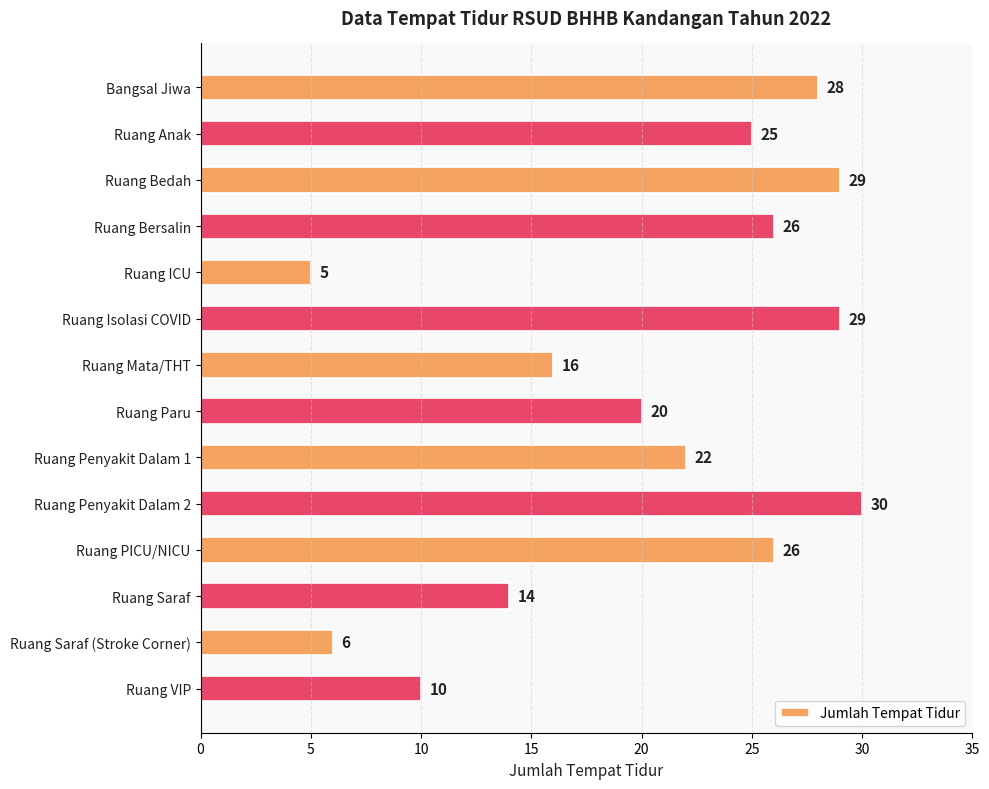

Where is the data nearest to the value 17?

Ruang Mata/THT